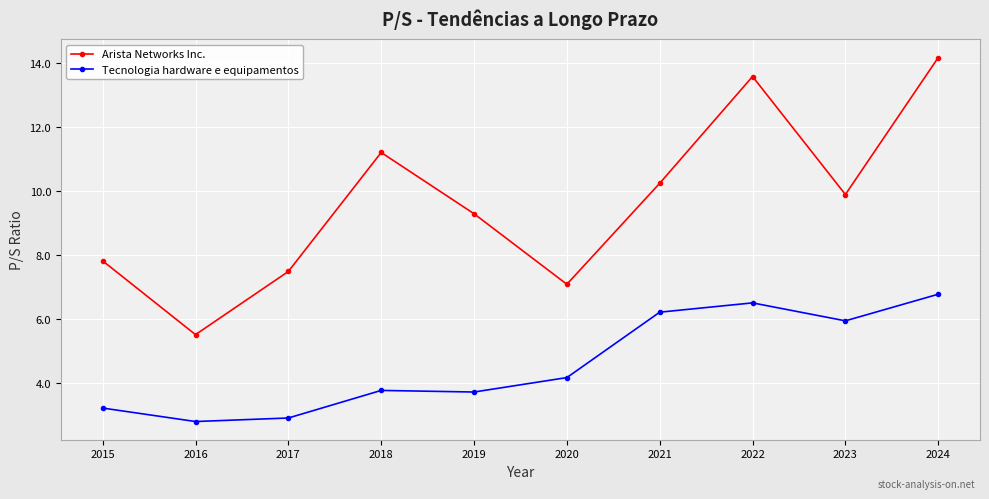

True or false: Arista Networks Inc. and Tecnologia hardware e equipamentos cross at least once.

False